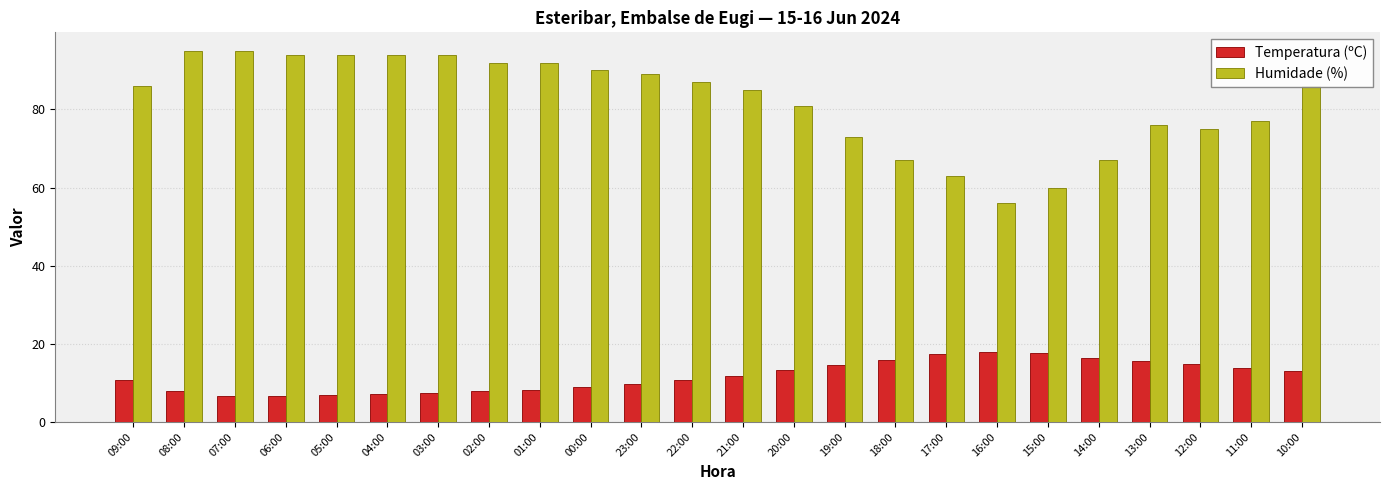

The value of Temperatura (ºC) at 15:00 is 17.7. True or false?

True